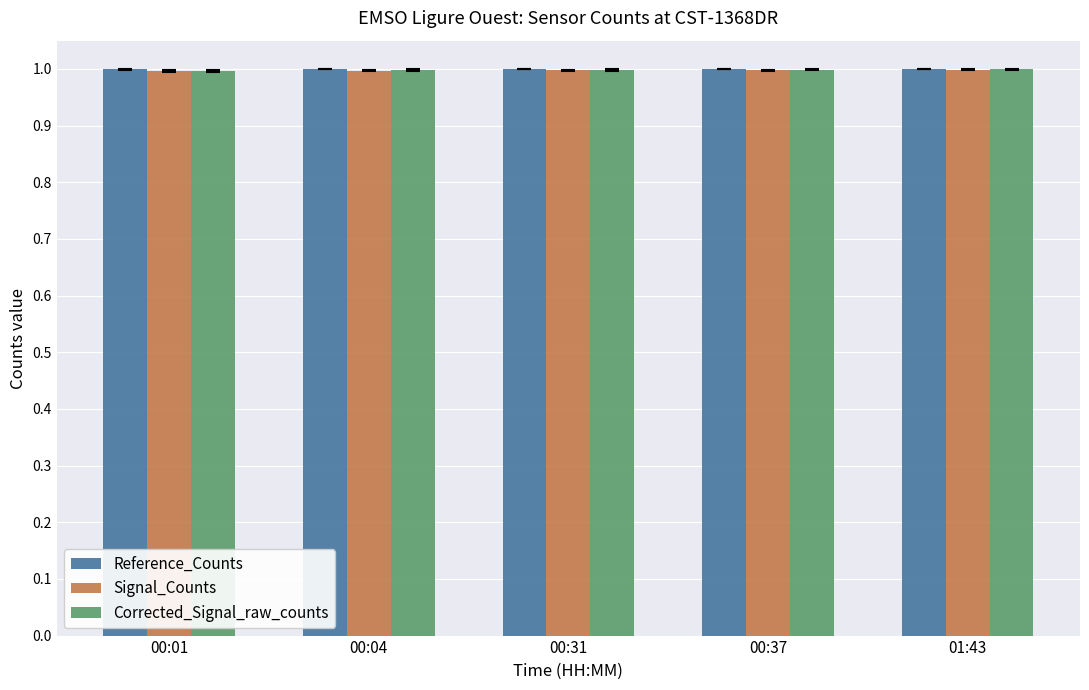

At how many categories does at least one series exceed 0?

5